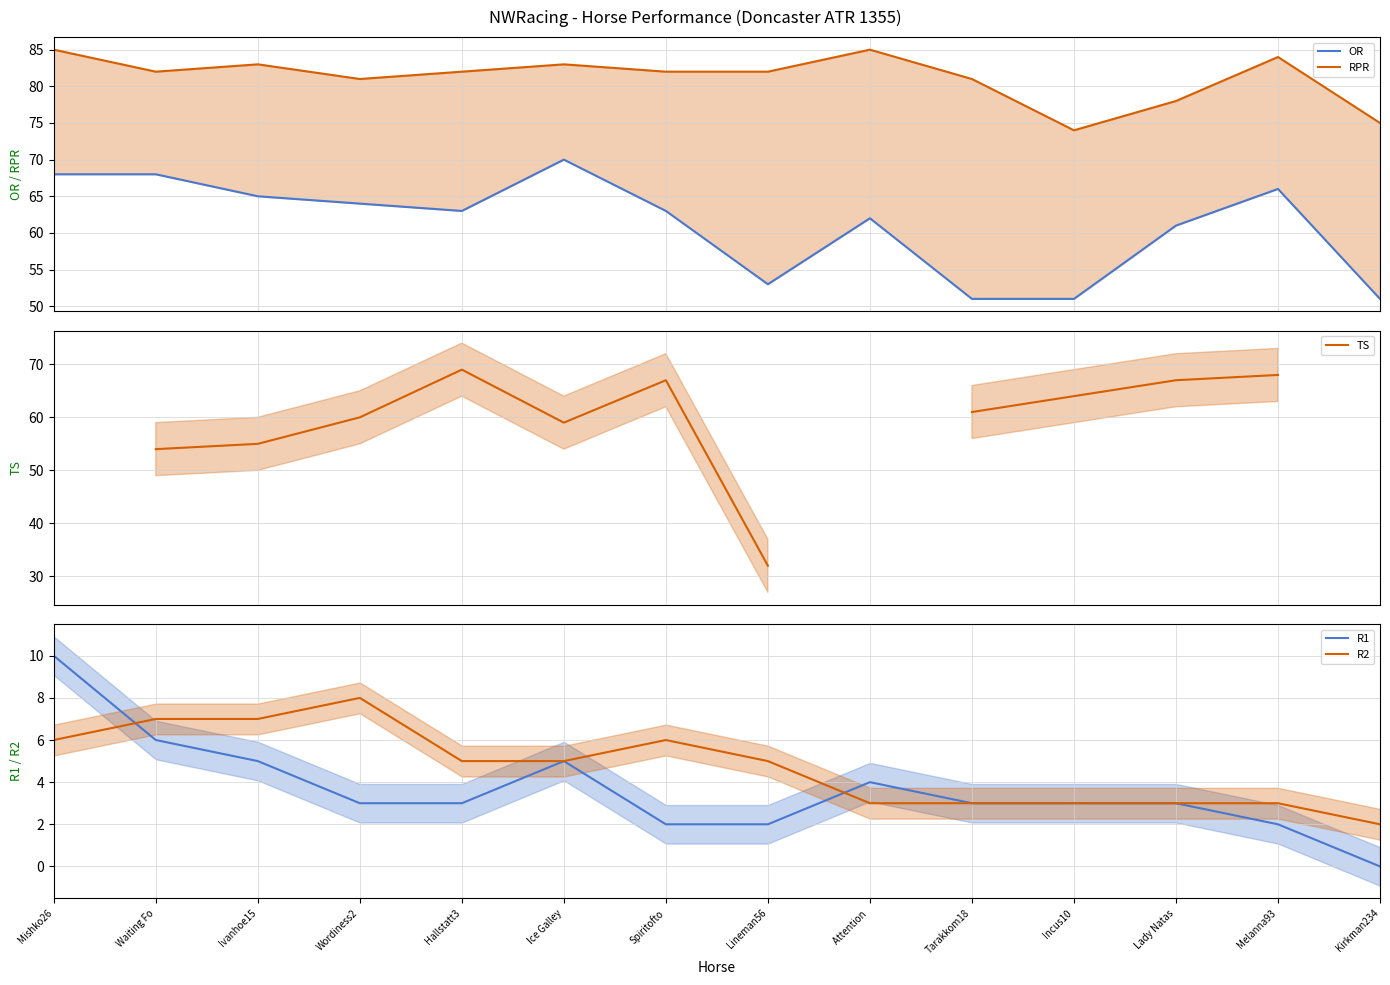

Count the TS values in the range 54 to 69.

10